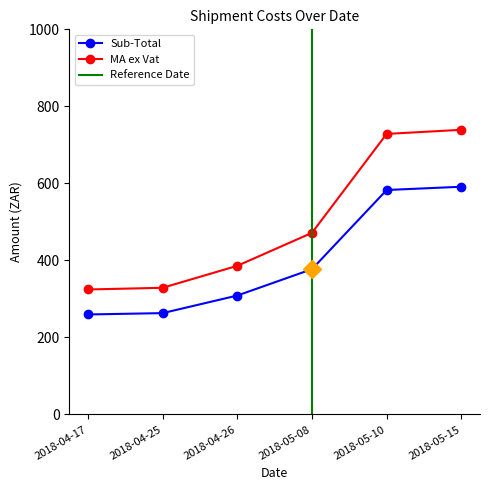

Reading left to right, transcribe all the data shown in this chart.

Sub-Total: 2018-04-17=259.6	2018-04-25=263.1	2018-04-26=308.8	2018-05-08=377.3	2018-05-10=582.8	2018-05-15=591.3
MA ex Vat: 2018-04-17=324.5	2018-04-25=328.9	2018-04-26=385.9	2018-05-08=471.6	2018-05-10=728.5	2018-05-15=739.1